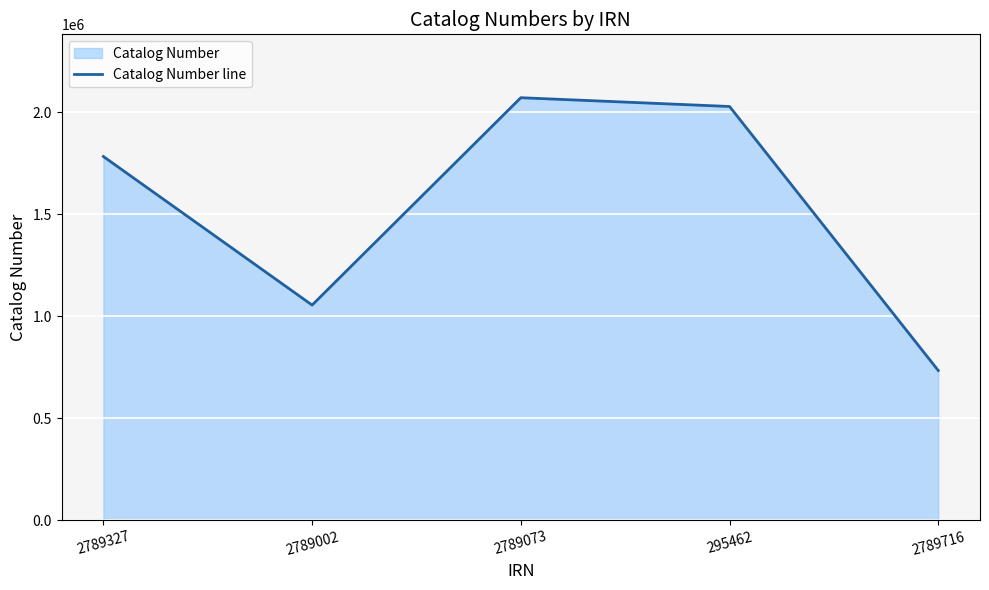

What is the value of the 1st point from the left?

1782754